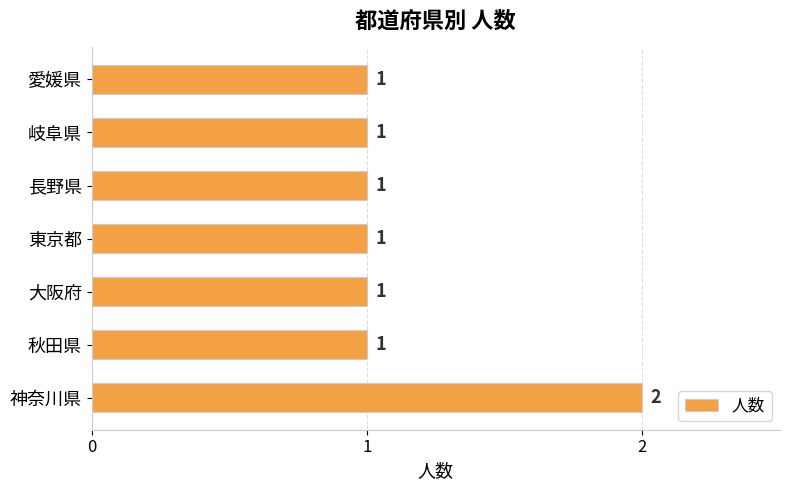

What is the sum of all values?

8